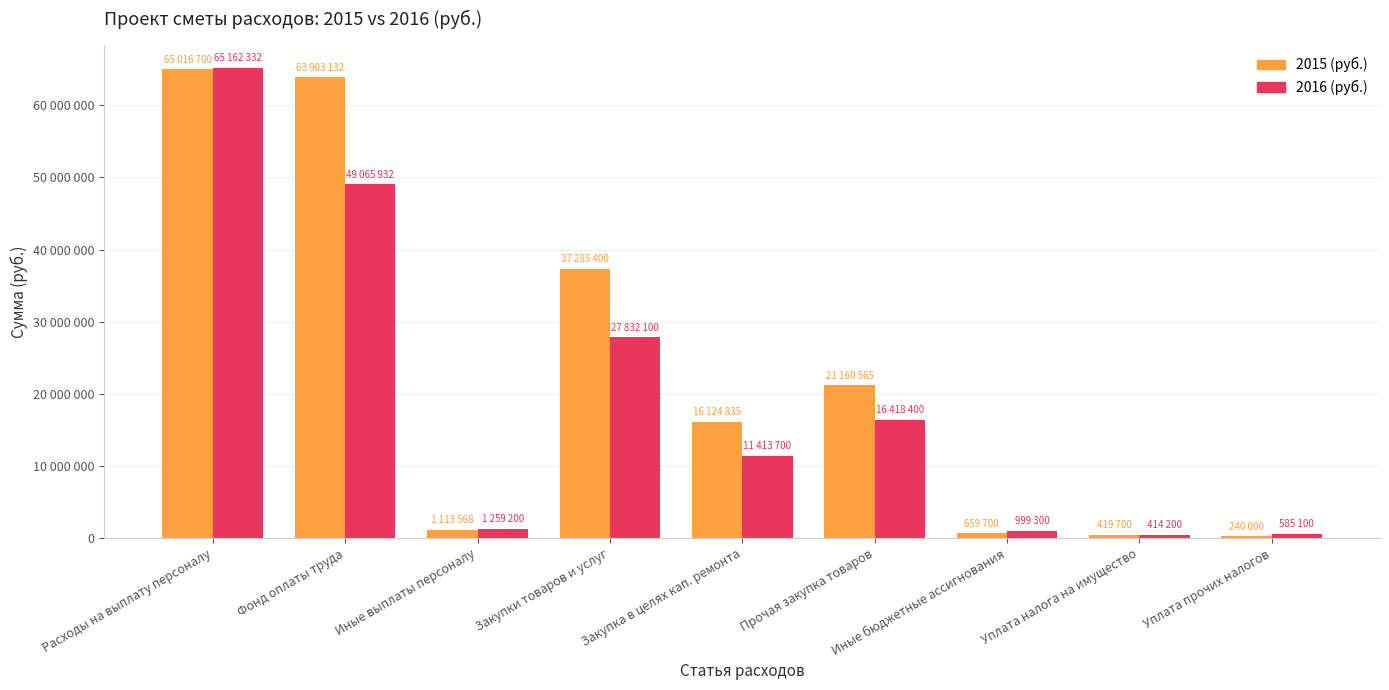

The 2016 (руб.) series shows 571315 at Иные выплаты персоналу. True or false?

False